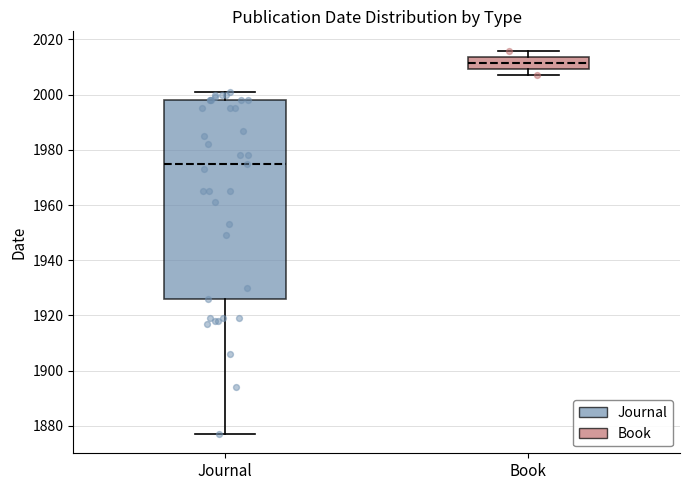

Where does the upper whisker of the box for Journal end on the y-axis? The values are not printed on the chart, so give them approximately, as read against the axis.

2002